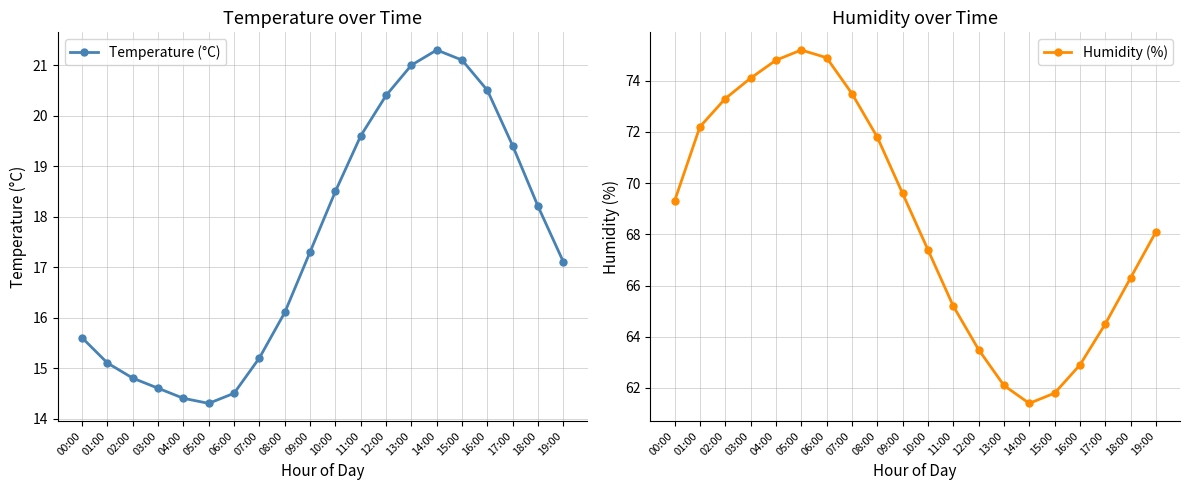

In Temperature (°C), how many points are higher than both neighbors (excluding endpoints)?

1